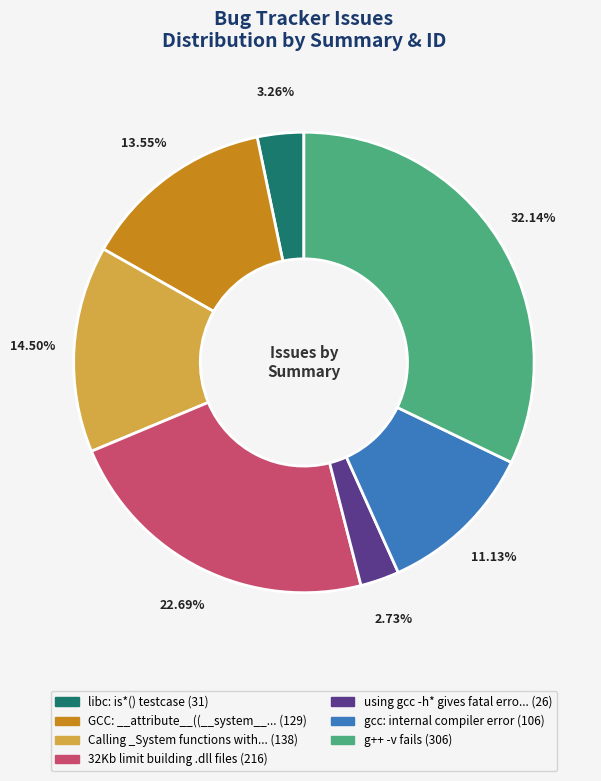

Is there any slice that represents more than half of the pie?

No